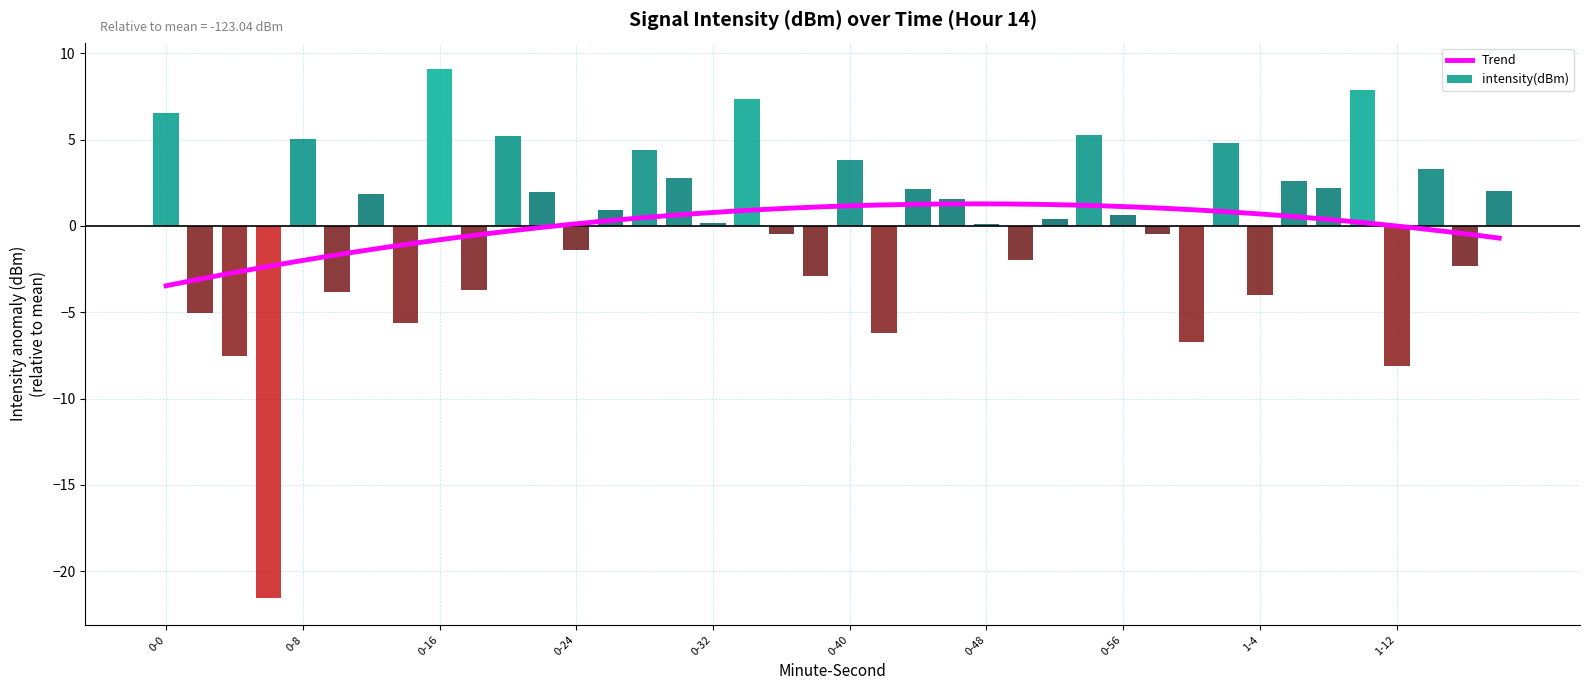

What is the greatest value displayed?

9.1